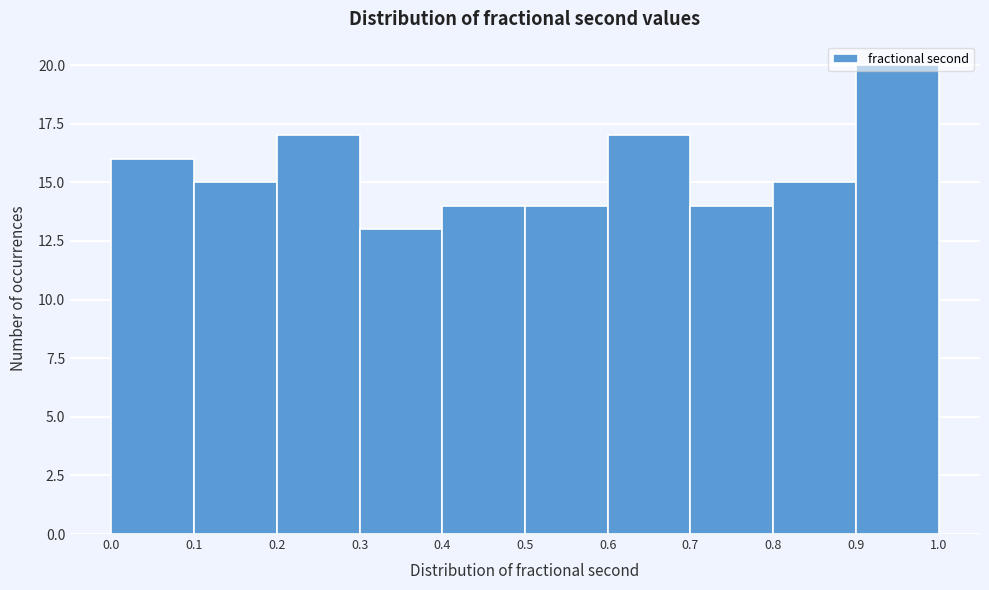

Reading left to right, transcribe this chart: for each bar, give the range it covers on the x-axis and its height. The values are not printed on the chart, so give them approximately, as read against the axis.

0.0 to 0.1: 16
0.1 to 0.2: 15
0.2 to 0.3: 17
0.3 to 0.4: 13
0.4 to 0.5: 14
0.5 to 0.6: 14
0.6 to 0.7: 17
0.7 to 0.8: 14
0.8 to 0.9: 15
0.9 to 1.0: 20